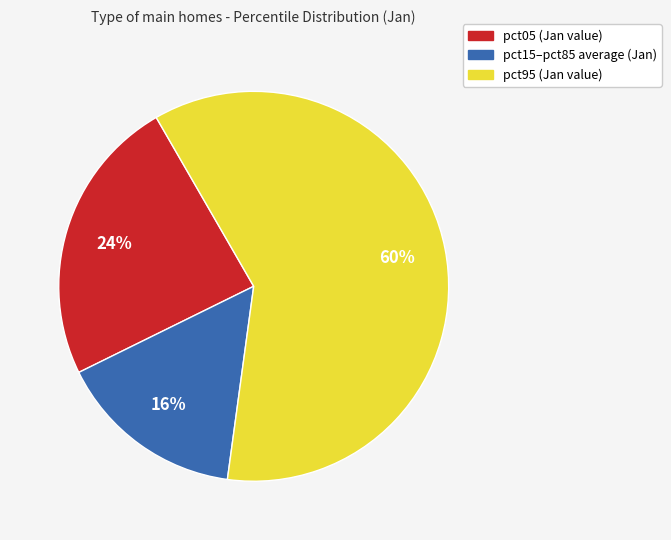

To the nearest percent, what is the average slice percentage?

33%